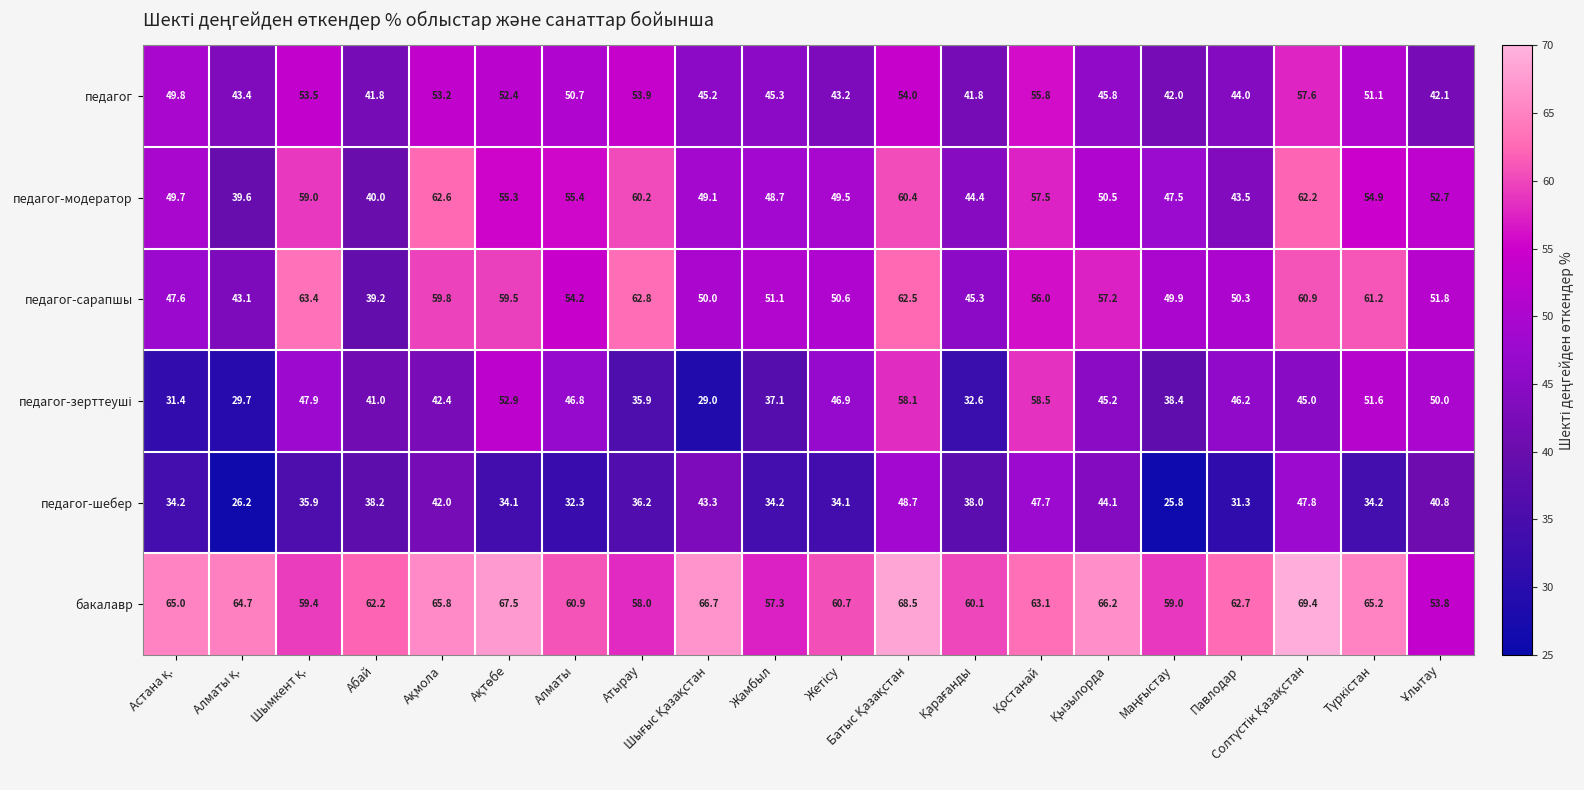

What is the lowest value of the педагог-шебер series?

25.8